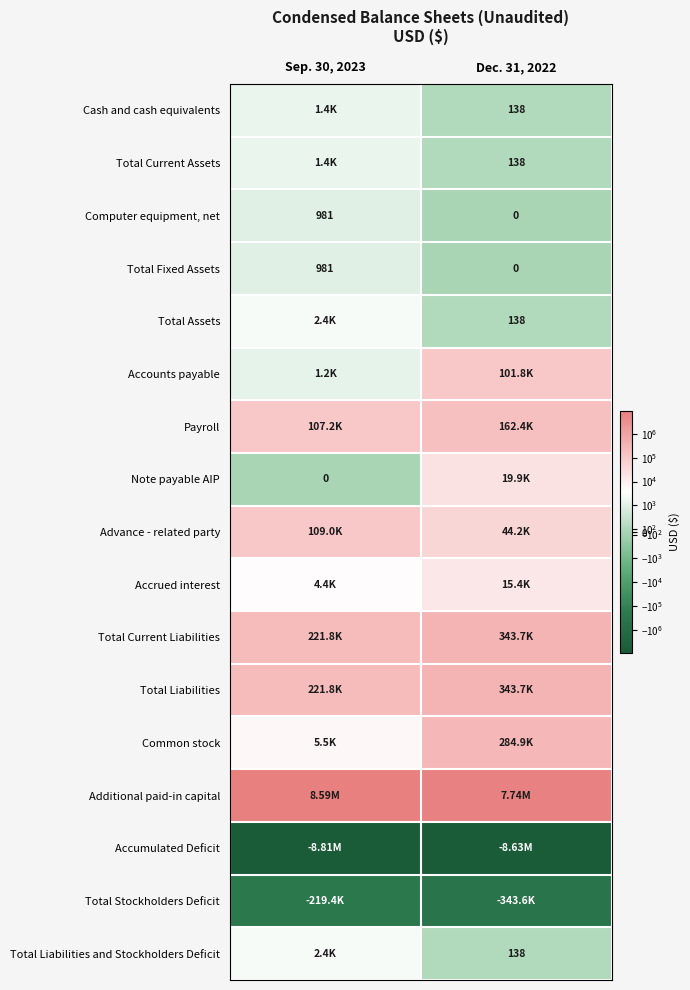

What is the total value across all series at Dec. 31, 2022?

81979